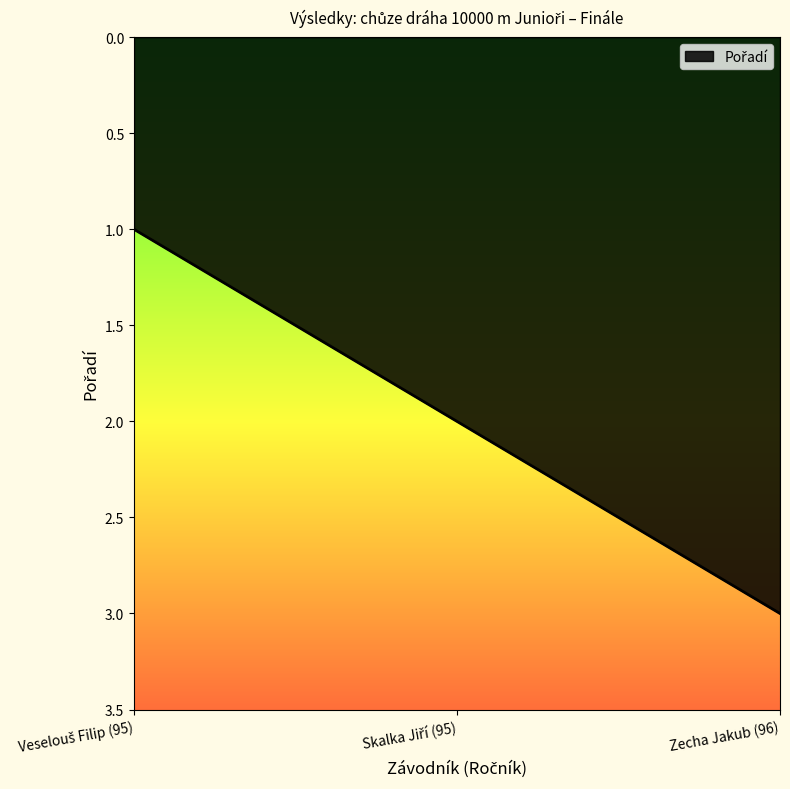

Does the chart display data point markers on the line(s)?

No